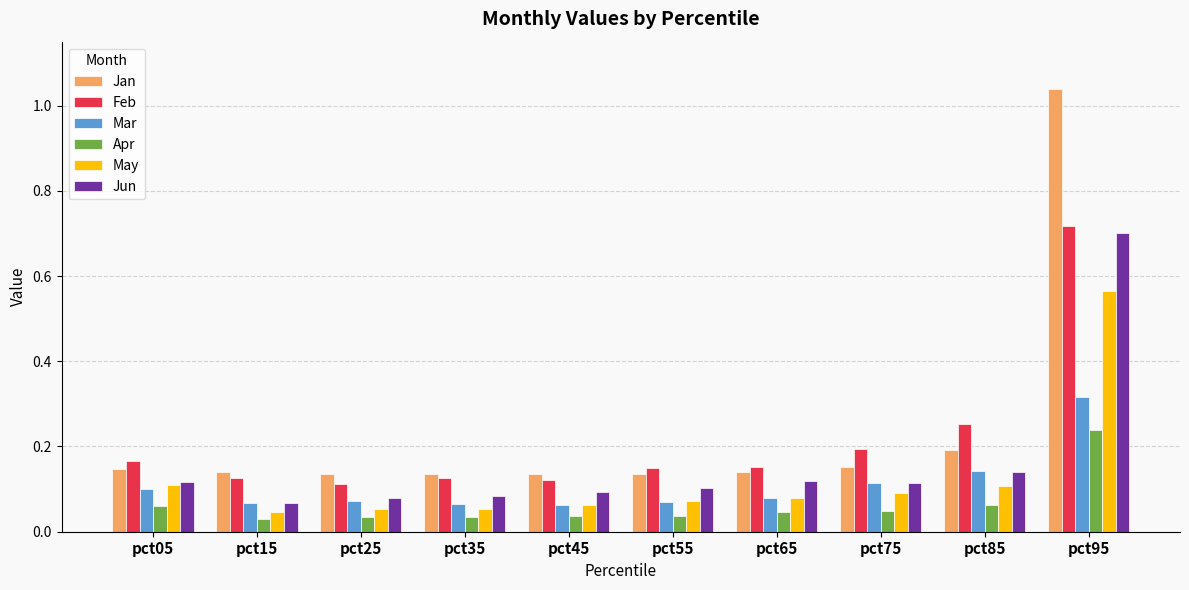

Does the chart contain any negative values?

No